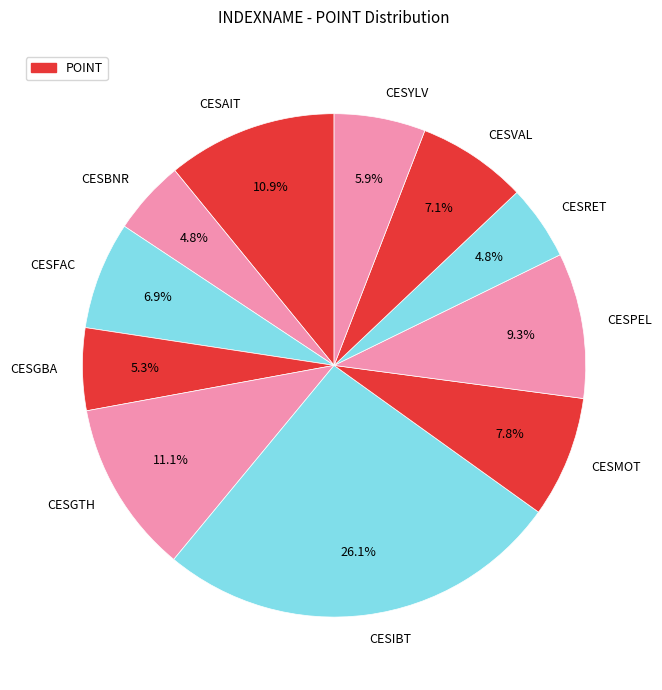

To the nearest percent, what portion does CESFAC represent?

7%